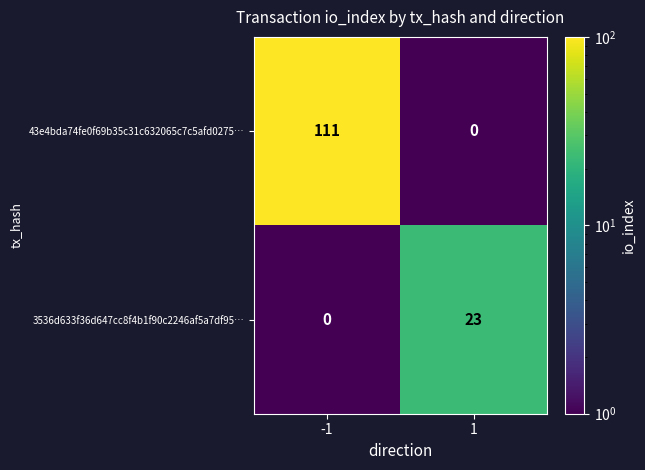

What is the greatest value displayed?

111